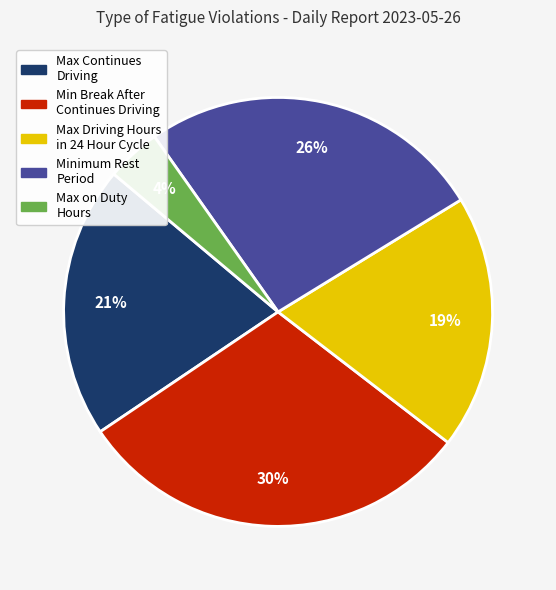

To the nearest percent, what portion does Max Continues Driving represent?

21%